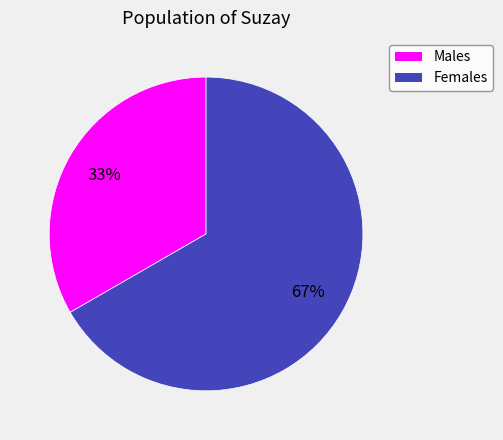

Does any single category account for the majority?

Yes